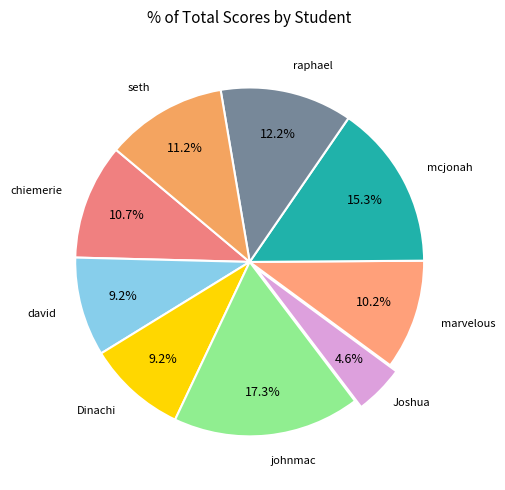

The david slice represents 23% of the pie. True or false?

False